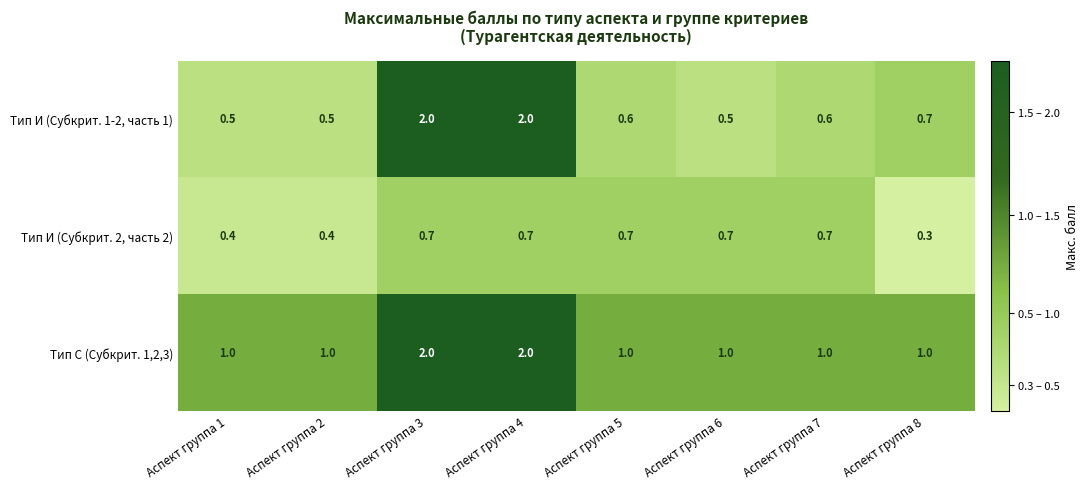

Reading right to left, what are all the values shown in this chart?

Тип И (Субкрит. 1-2, часть 1): 0.7	0.6	0.5	0.6	2.0	2.0	0.5	0.5
Тип И (Субкрит. 2, часть 2): 0.3	0.7	0.7	0.7	0.7	0.7	0.4	0.4
Тип С (Субкрит. 1,2,3): 1.0	1.0	1.0	1.0	2.0	2.0	1.0	1.0